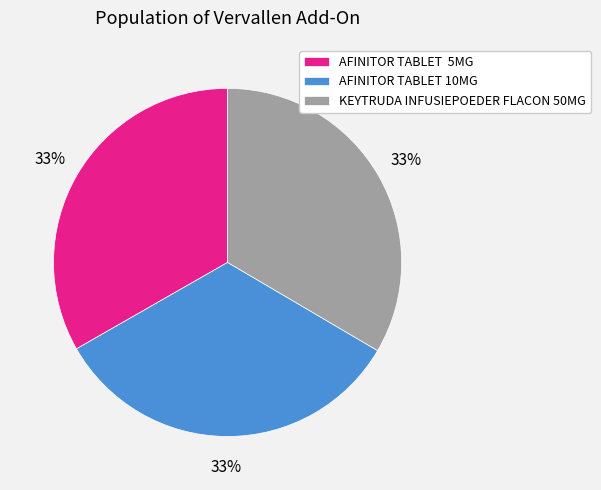

To the nearest percent, what percentage of the pie is KEYTRUDA INFUSIEPOEDER FLACON 50MG?

33%